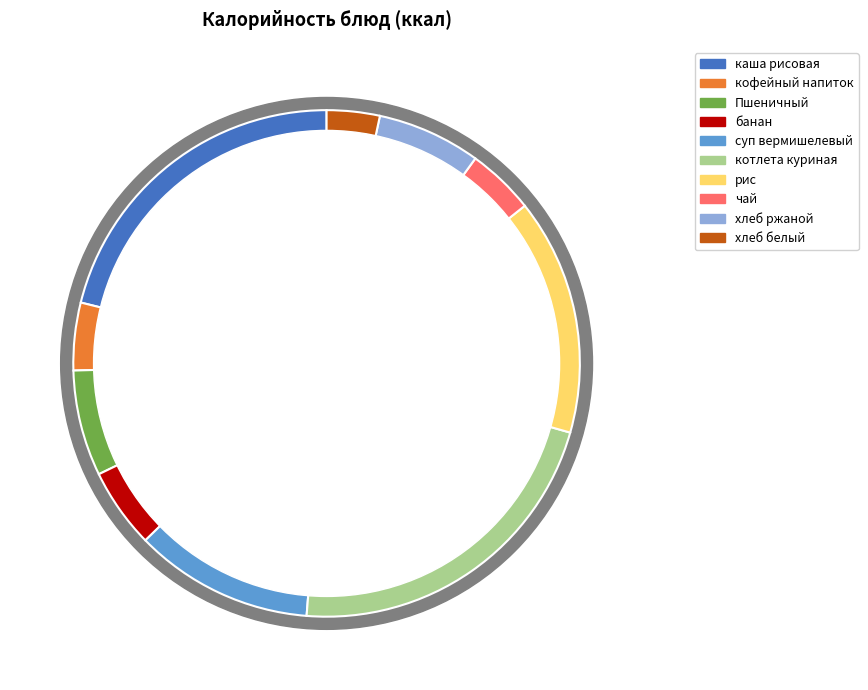

What percentage is the банан slice, to the nearest percent?

5%